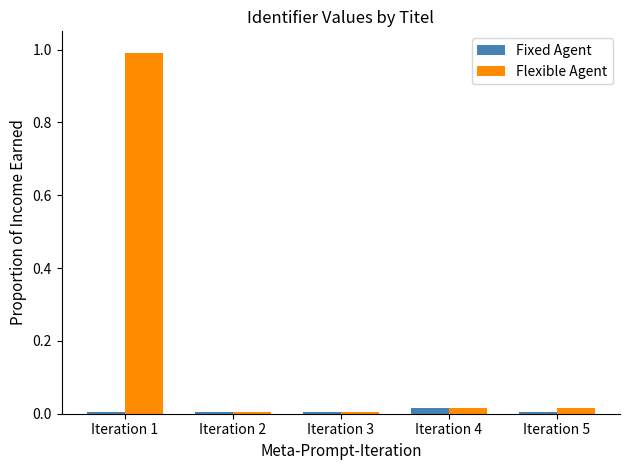

What is the difference between the highest and lowest values at Iteration 1?

1.0